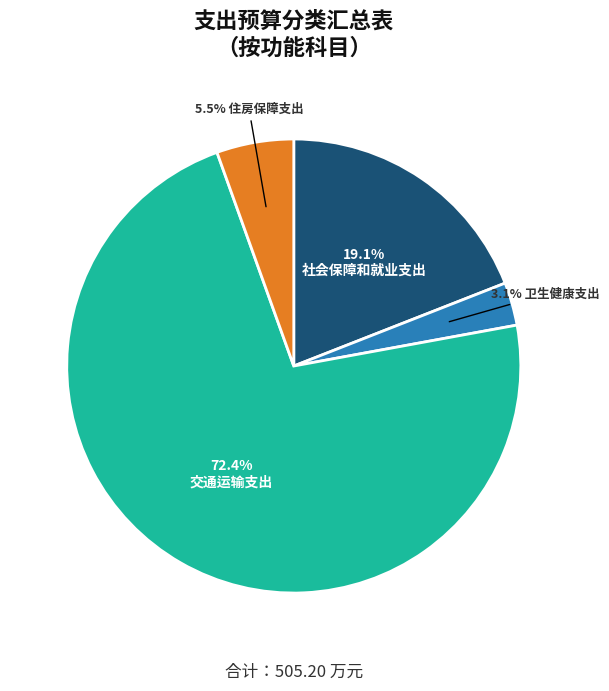

Is there a majority slice in this chart?

Yes